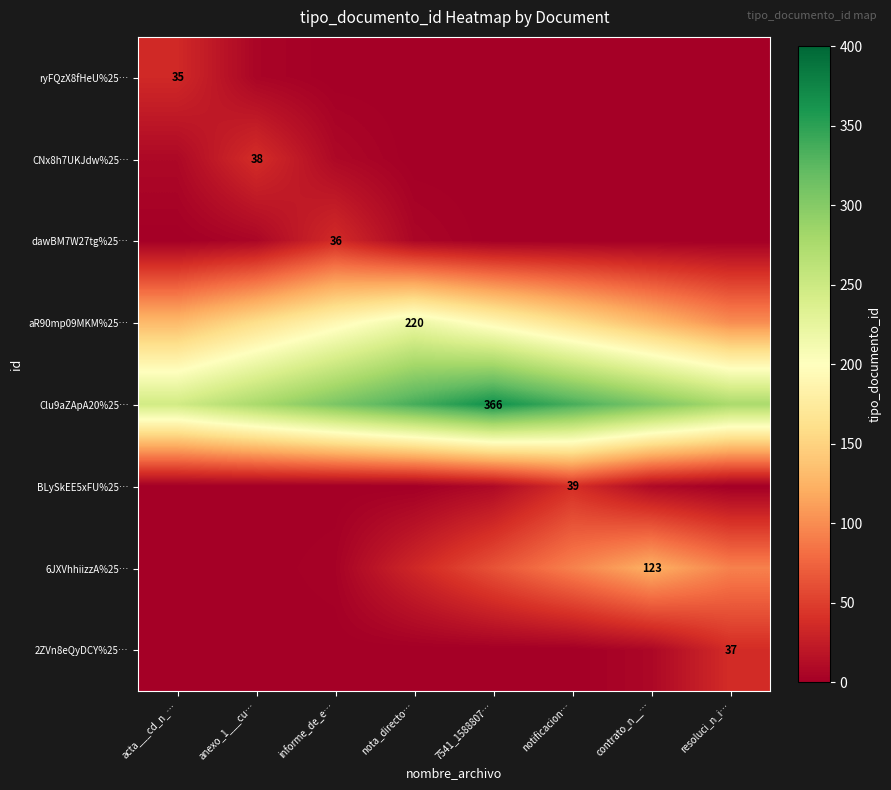

Is it true that BLySkEE5xFU%25… equals 39 at notificacion…?

True